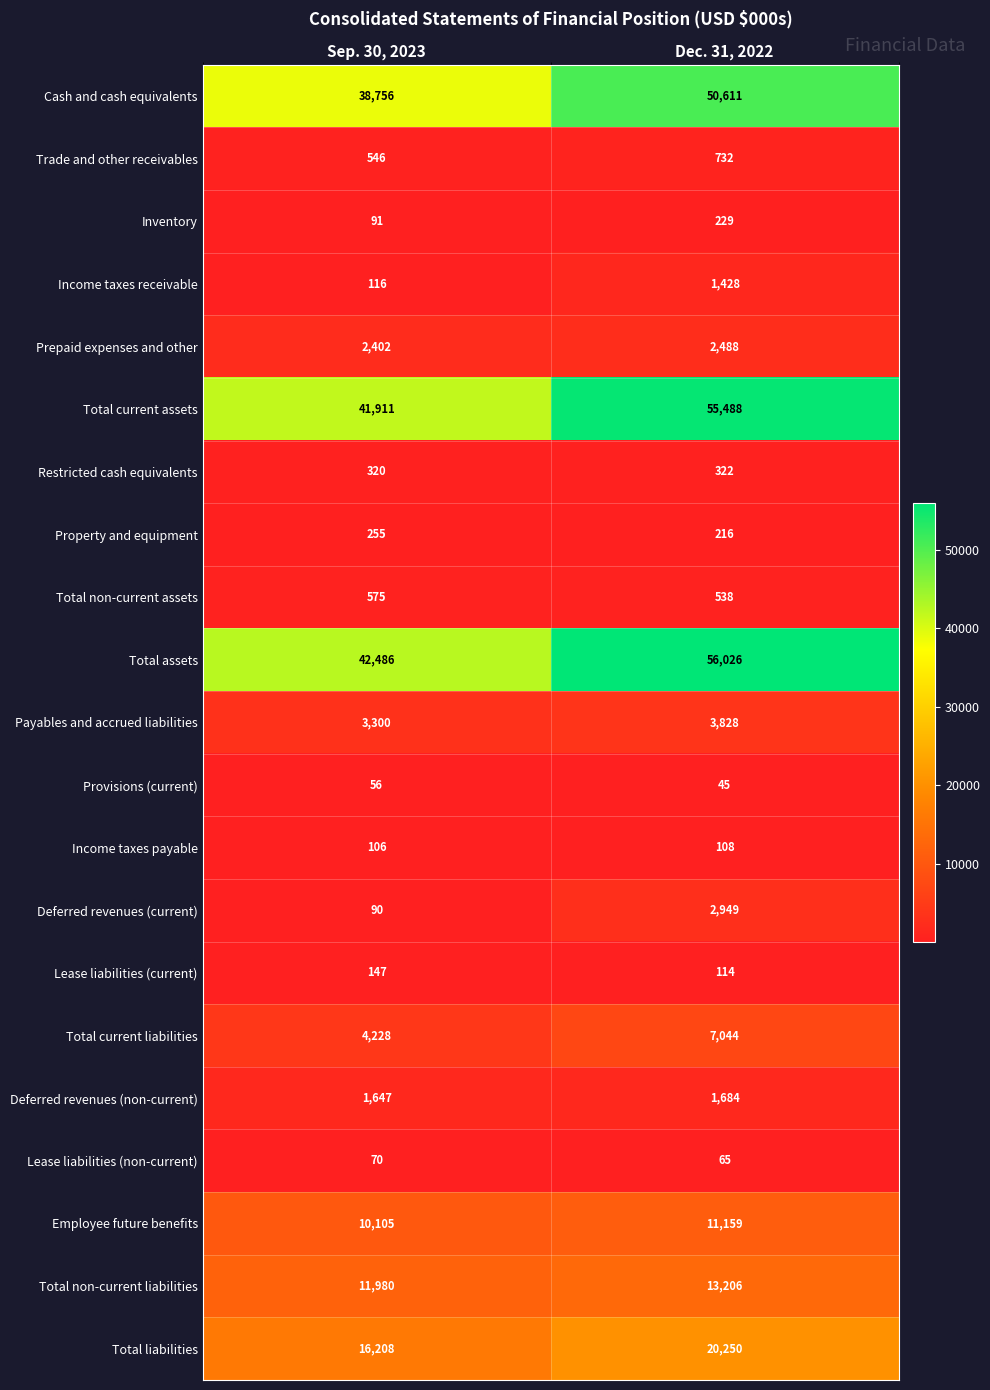

Which category has the highest value across all series?

Dec. 31, 2022